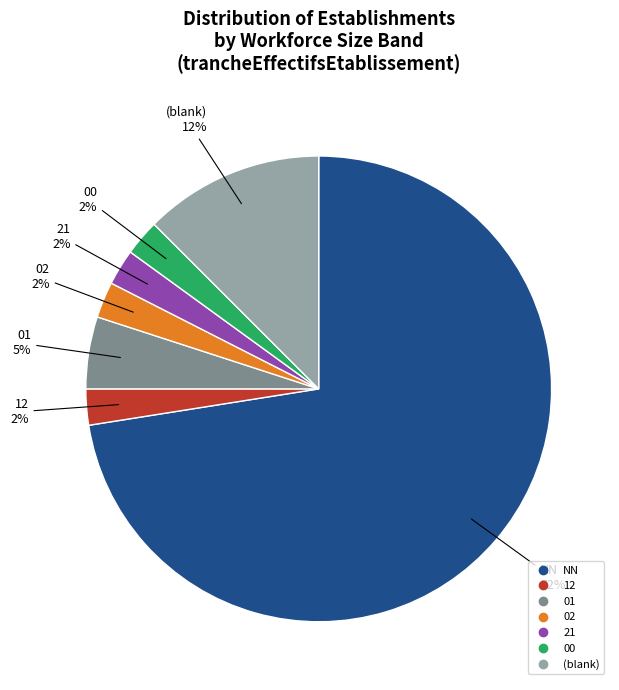

Does any single category account for the majority?

Yes